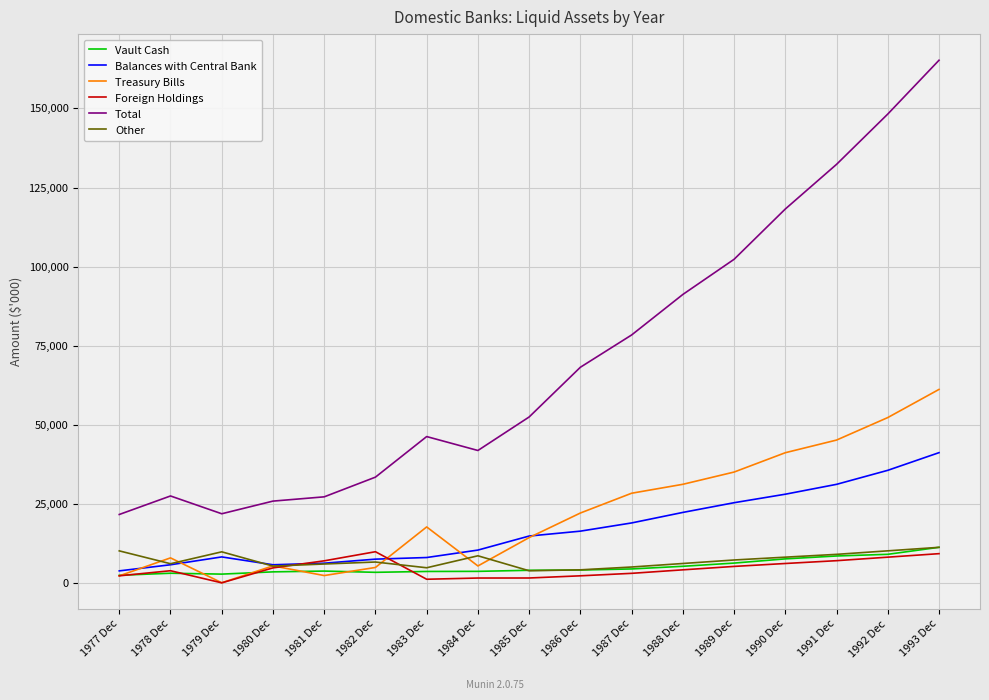

How many categories are shown in the chart?

17